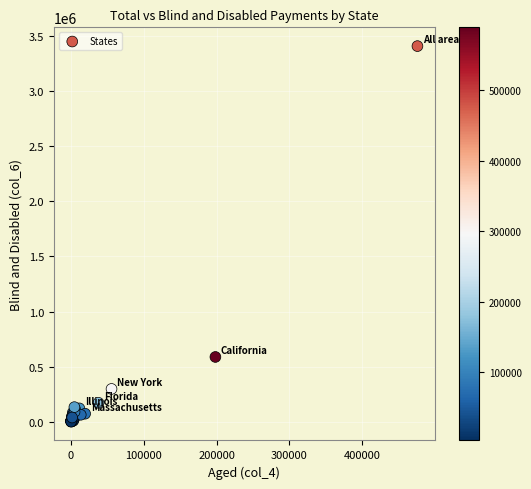

What Y value in the scatter plot is closest to 1703948?

589470